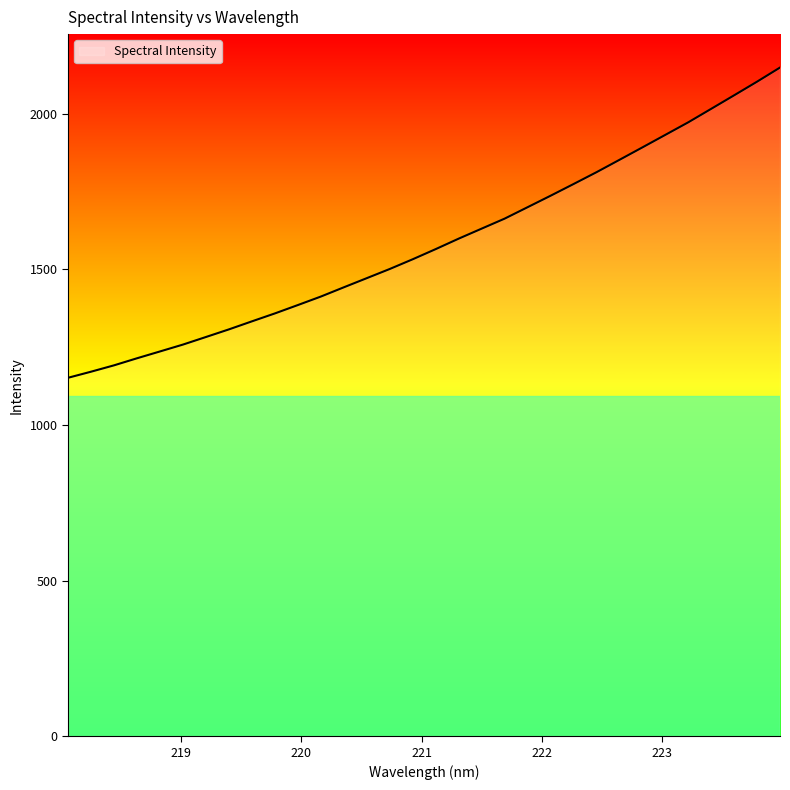

What is the minimum value shown in the chart?

1151.6